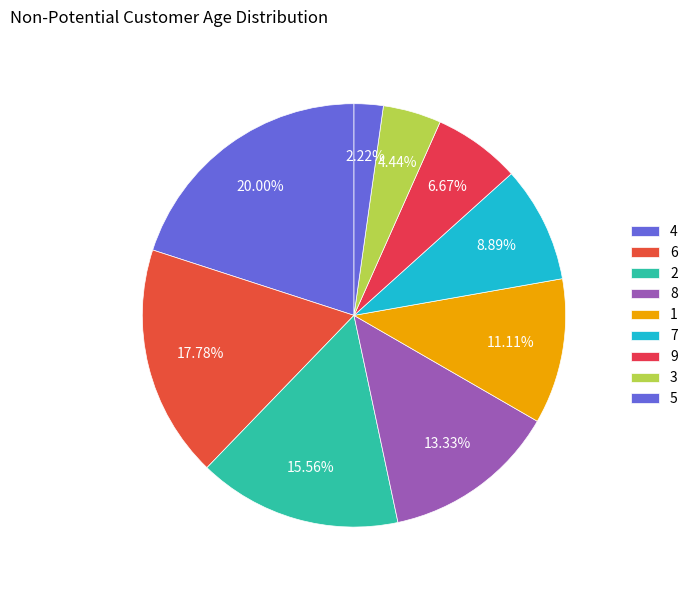

How many slices are in this pie chart?

9